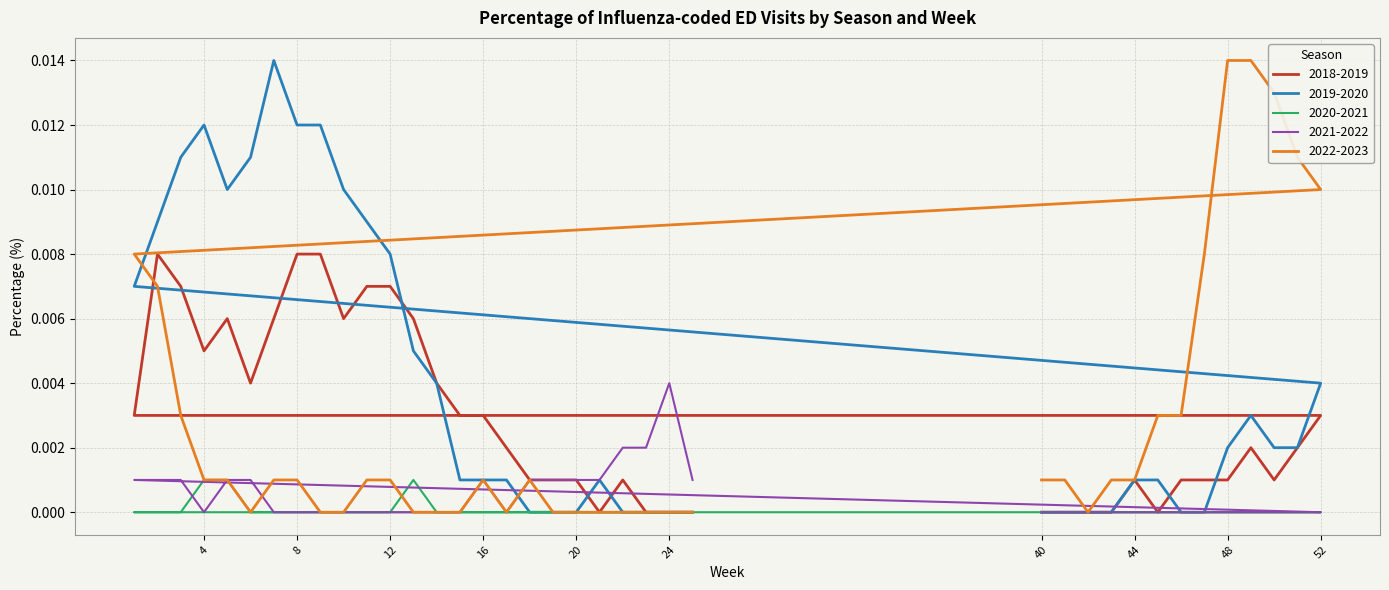

Which label corresponds to the smallest value in the chart?

40